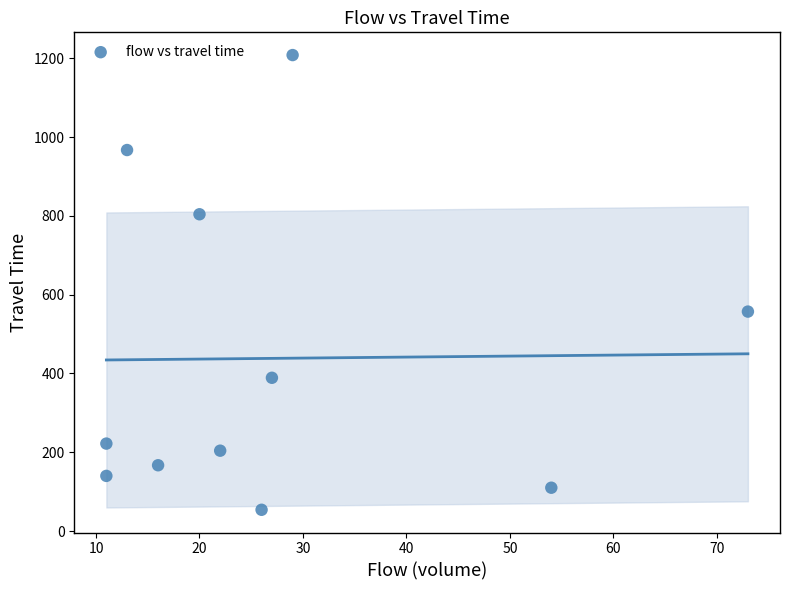

What Y value in the scatter plot is closest to 631?

557